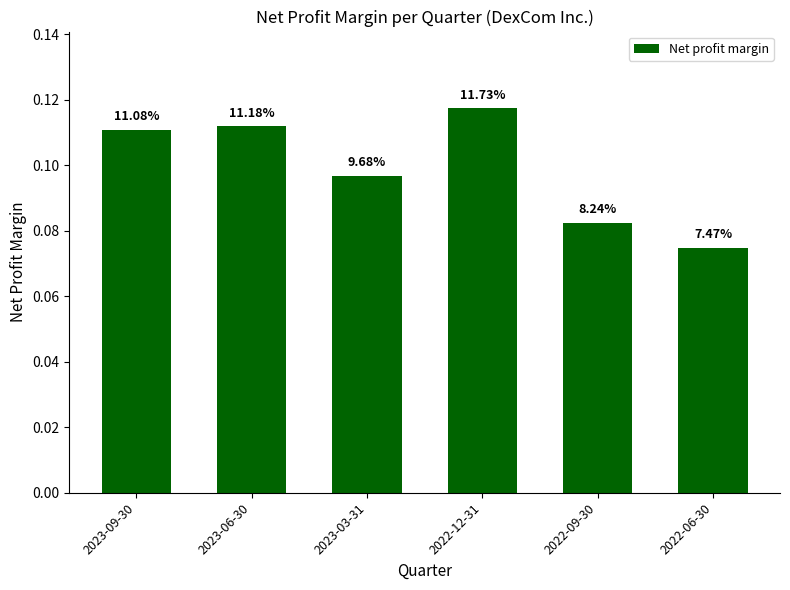

How many bars are there in total?

6